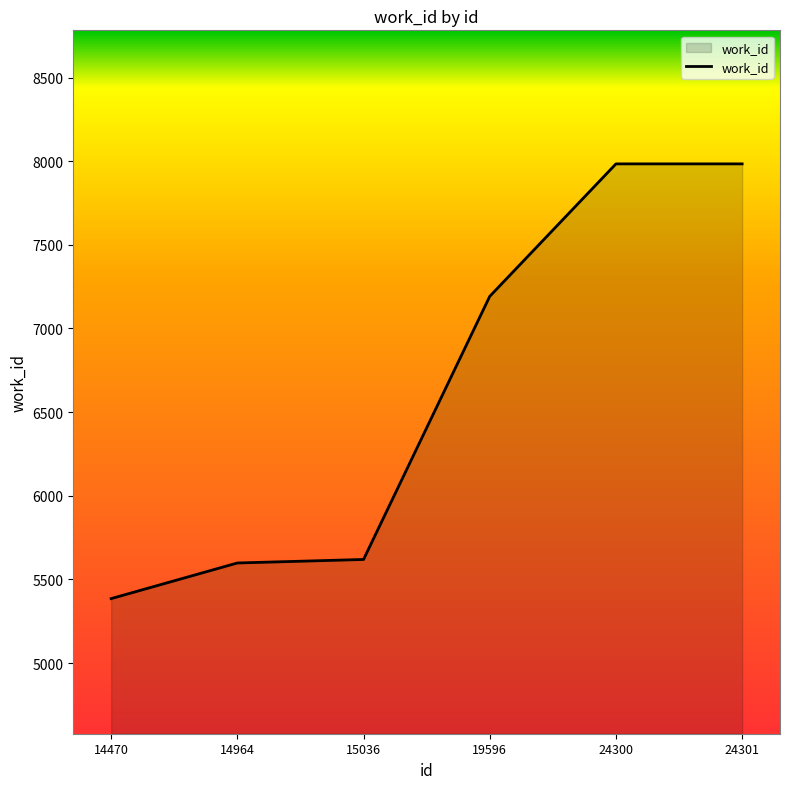

The value at 14470 is 8703. True or false?

False